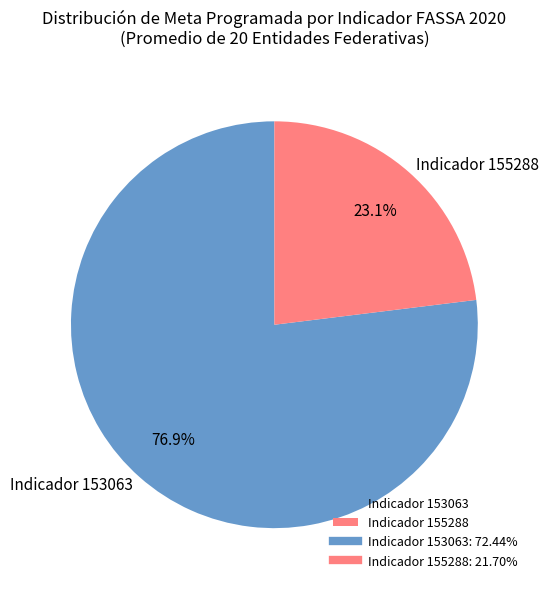

Is there any slice that represents more than half of the pie?

Yes